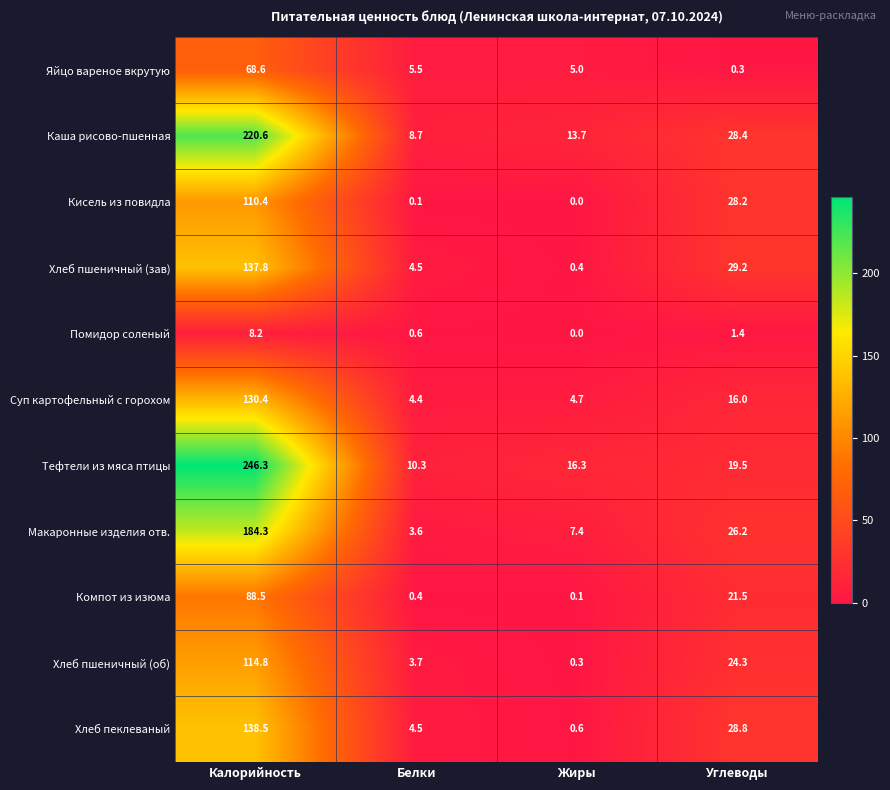

What is the difference between the highest and lowest values at Жиры?

16.3